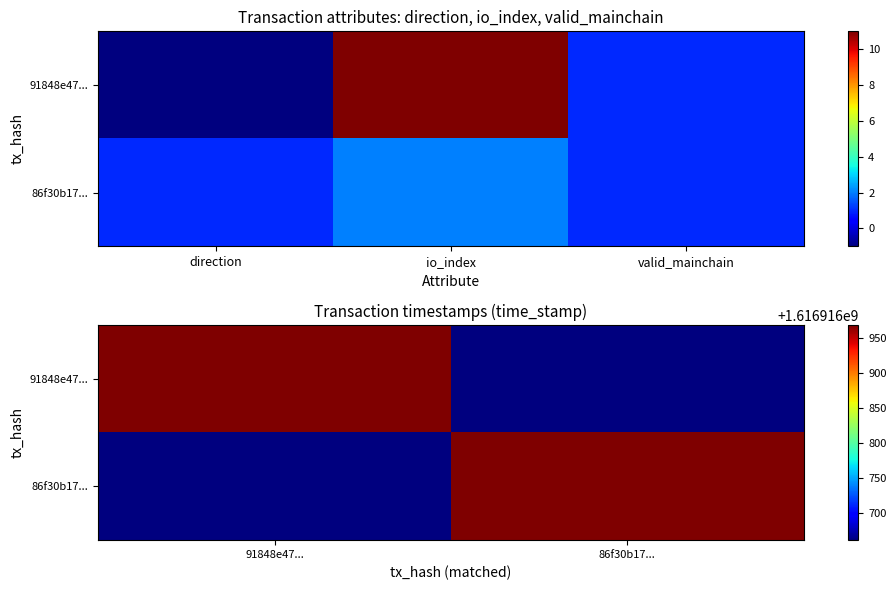

Reading right to left, transcribe all the data shown in this chart.

91848e47f3938e49fe5870570157481e2b67496: time_stamp=1616916969	valid_mainchain=1	io_index=11	direction=-1
86f30b174784c2e9c0622ca704318e9416dae8f: time_stamp=1616916661	valid_mainchain=1	io_index=2	direction=1